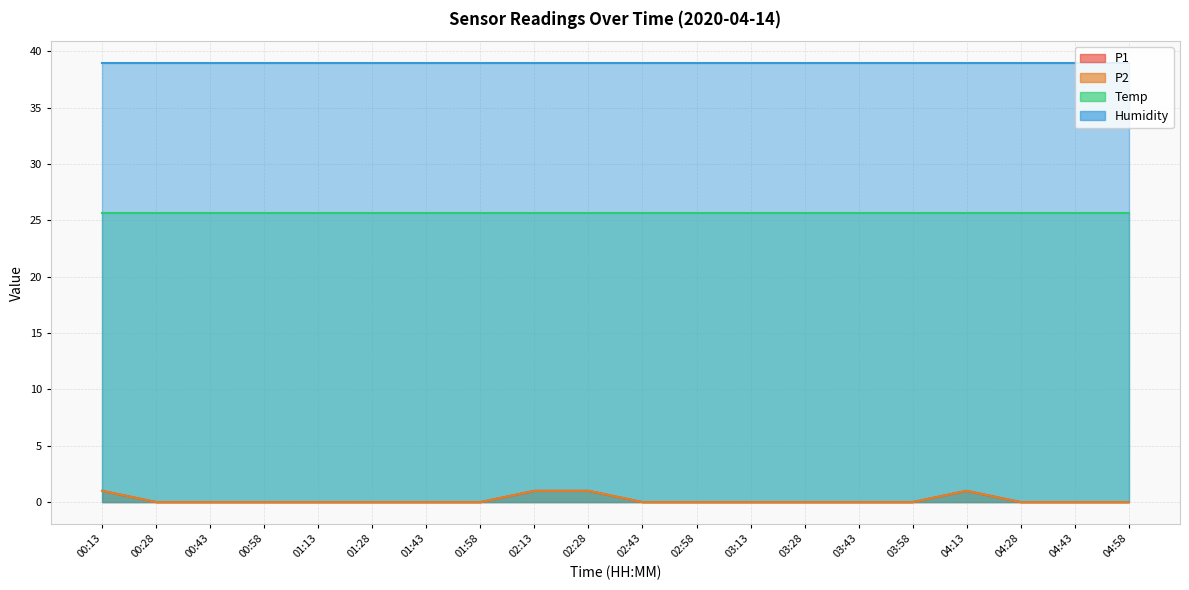

Does the chart display data point markers on the line(s)?

No